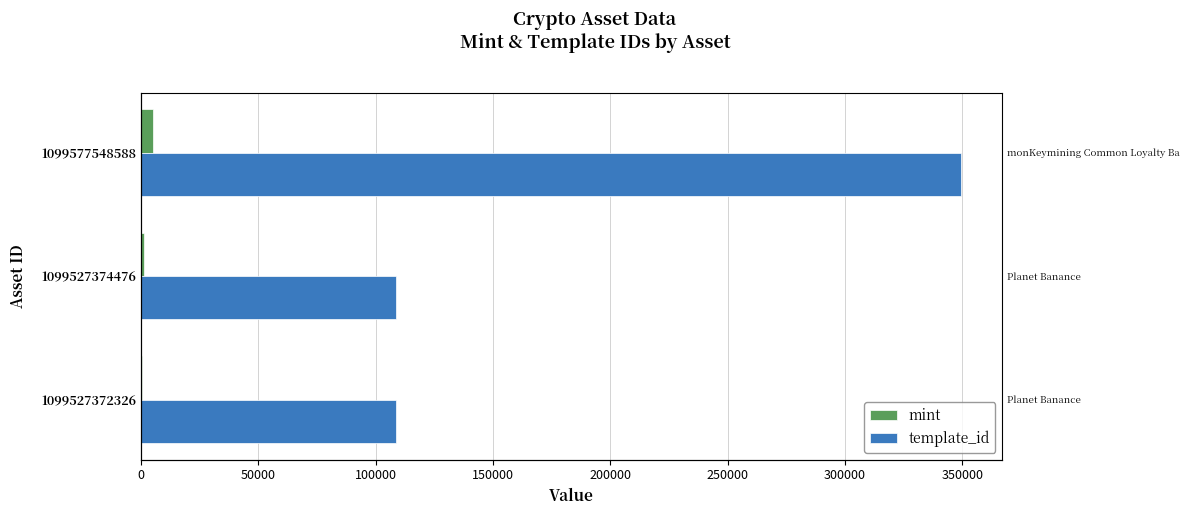

What are all the series names shown in the legend?

mint, template_id